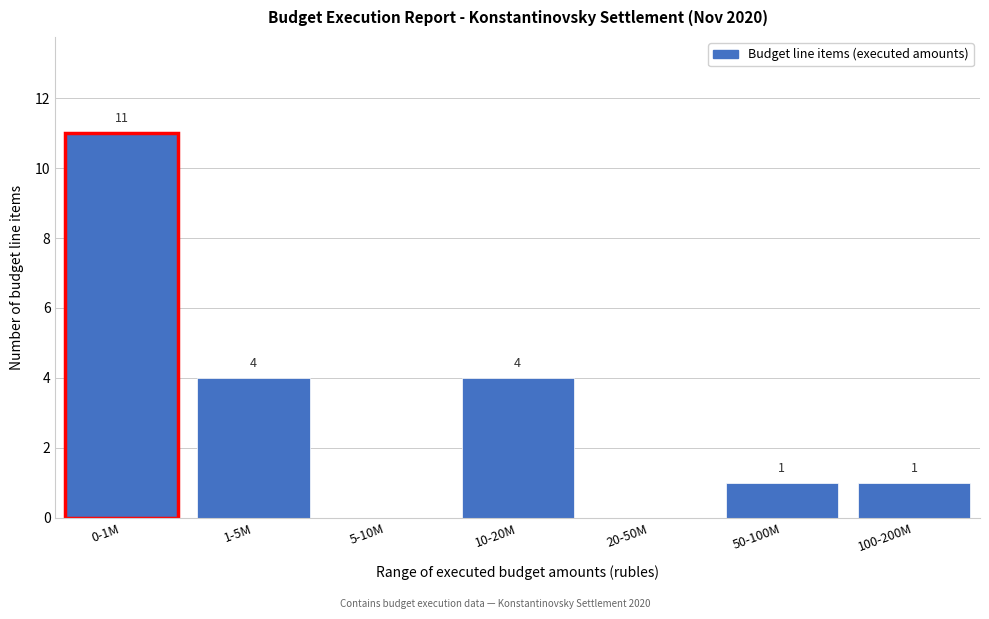

Reading left to right, list all the values displayed in this chart.

0-1M=11	1-5M=4	5-10M=0	10-20M=4	20-50M=0	50-100M=1	100-200M=1